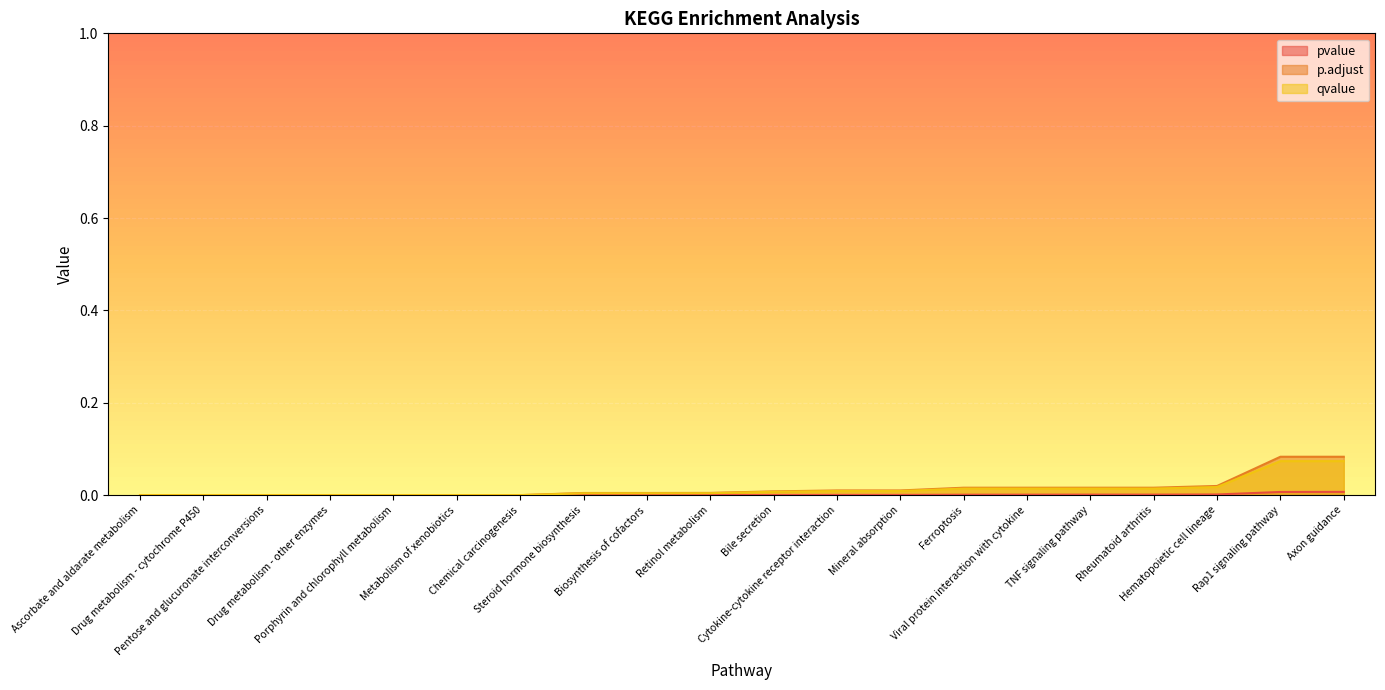

Reading right to left, extract all data points from this chart.

pvalue: 0.0	0.0	0.0	0.0	0.0	0.0	0.0	0.0	0.0	0.0	0.0	0.0	0.0	0.0	0.0	0.0	0.0	0.0	0.0	0.0
p.adjust: 0.1	0.1	0.0	0.0	0.0	0.0	0.0	0.0	0.0	0.0	0.0	0.0	0.0	0.0	0.0	0.0	0.0	0.0	0.0	0.0
qvalue: 0.1	0.1	0.0	0.0	0.0	0.0	0.0	0.0	0.0	0.0	0.0	0.0	0.0	0.0	0.0	0.0	0.0	0.0	0.0	0.0